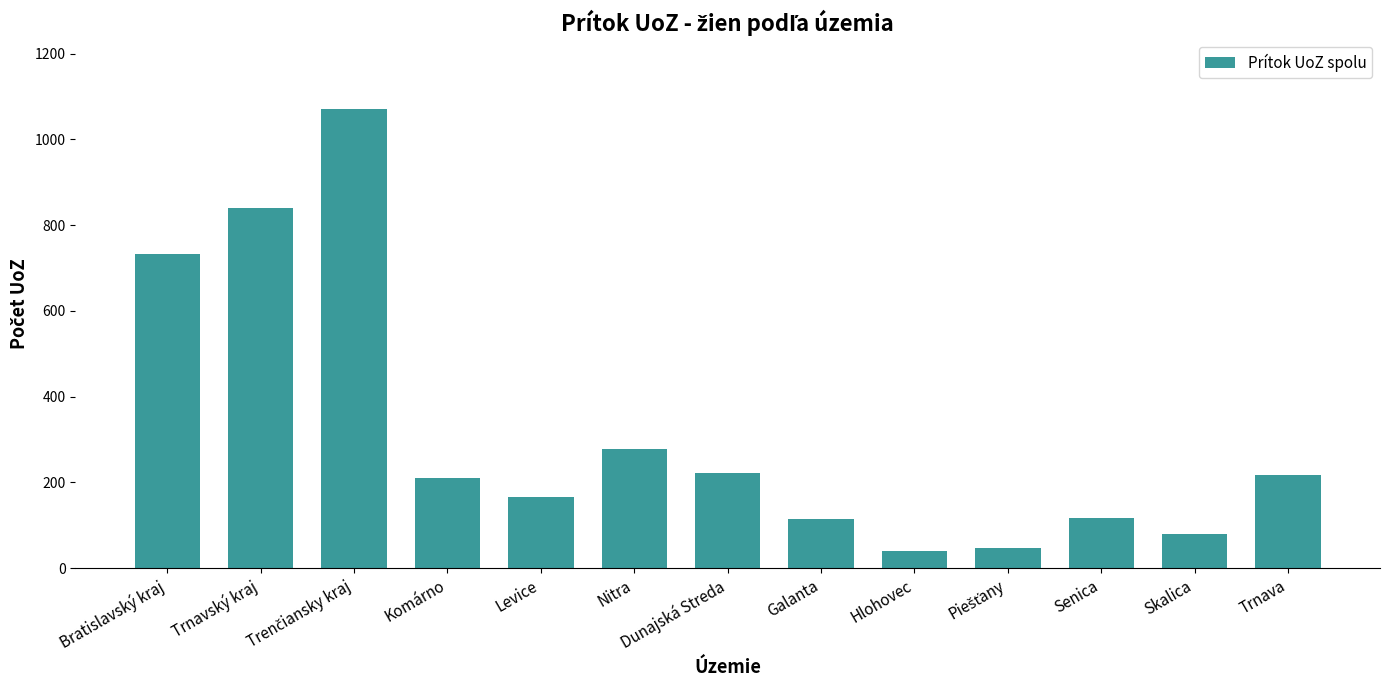

The chart shows a value of 291 at Trnava. True or false?

False